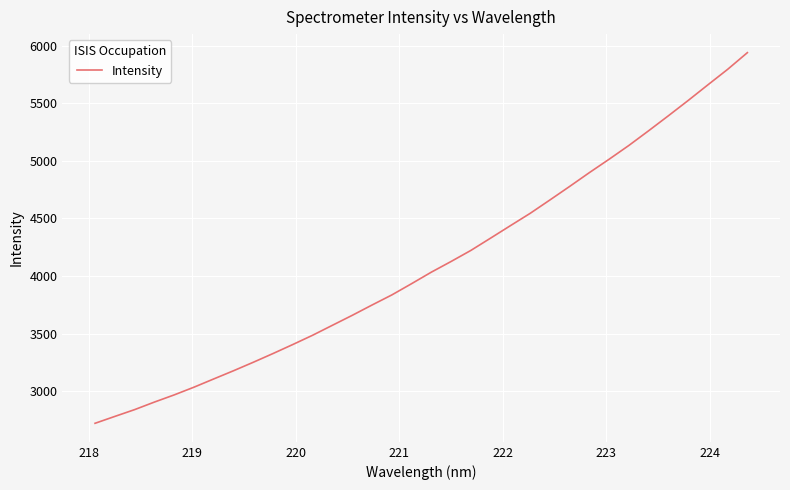

What is the difference between the maximum and minimum values?

3216.6